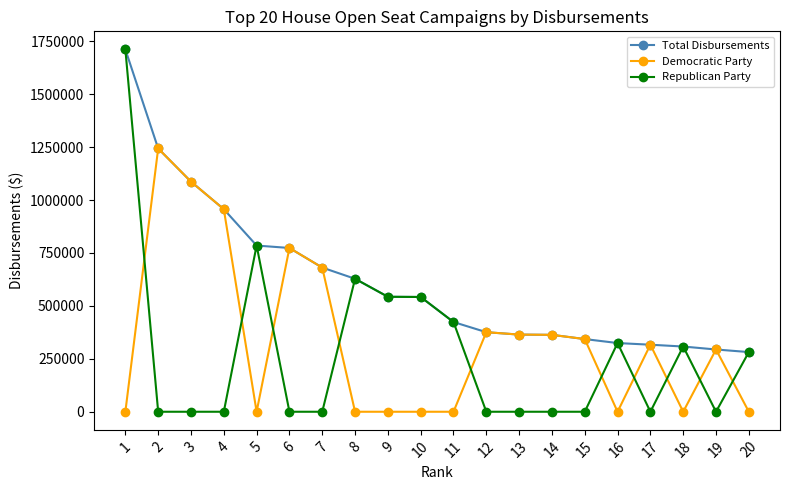

Which series has the largest range (max minus min)?

Republican Party